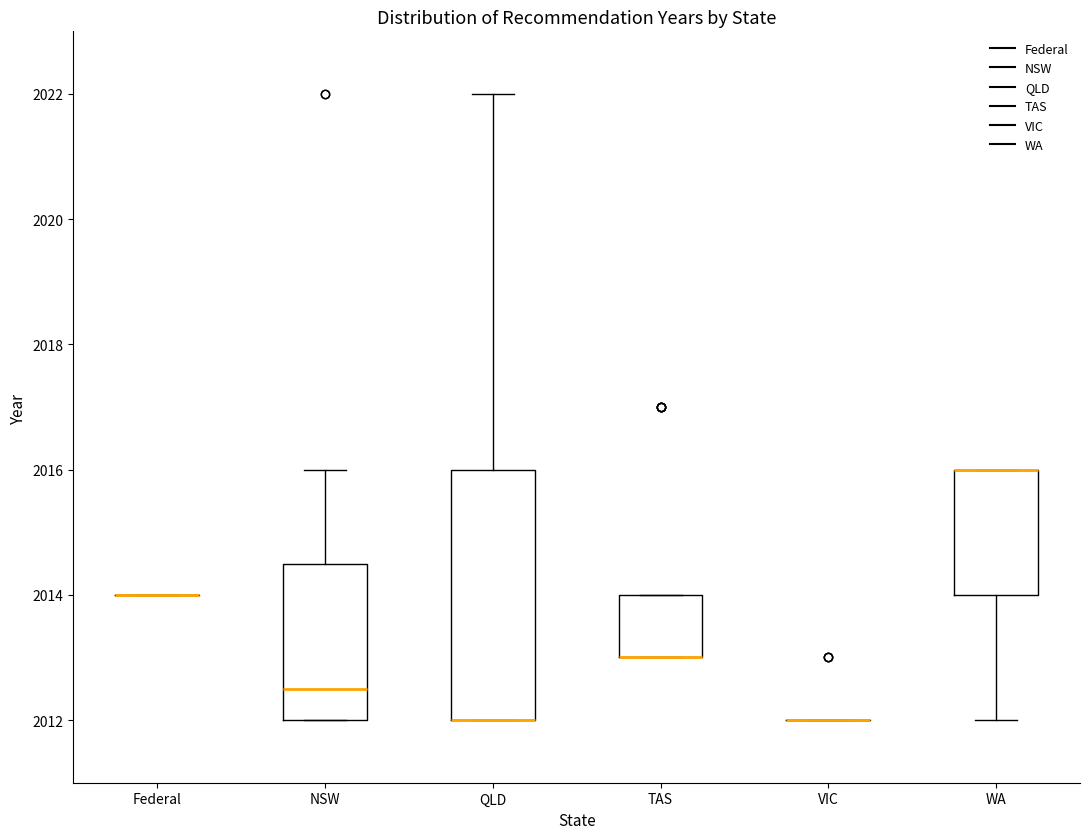

Where is the upper edge of the box for TAS on the y-axis? The values are not printed on the chart, so give them approximately, as read against the axis.

2014.0